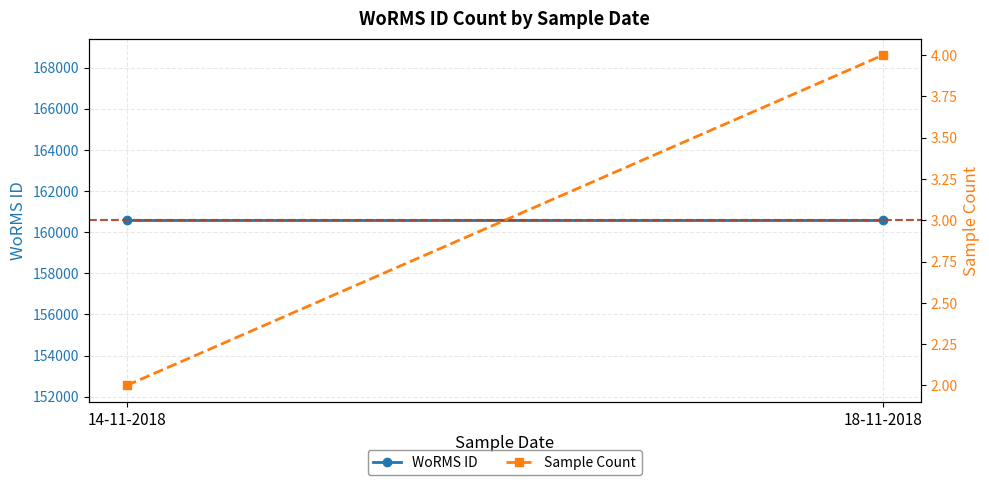

Is this an area chart (filled region under the line)?

No